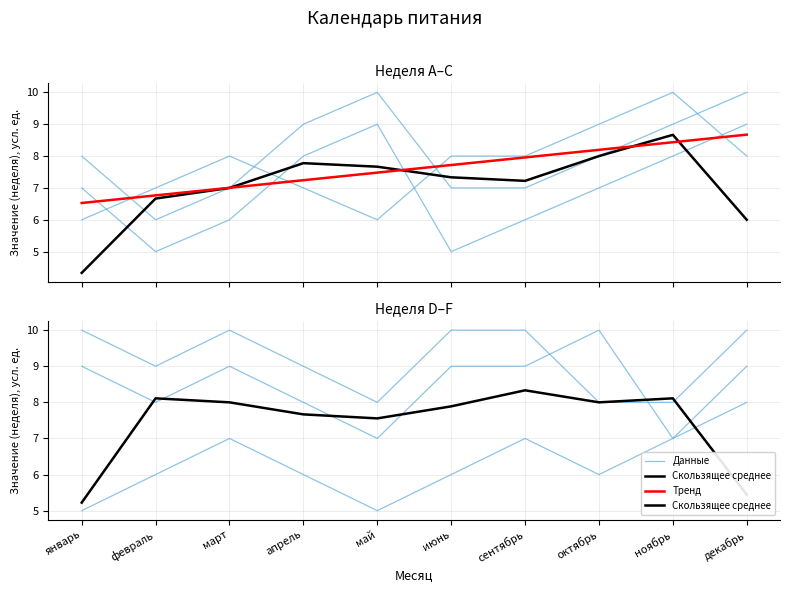

After their last crossing, which series has the higher values: Тренд or Данные?

Данные